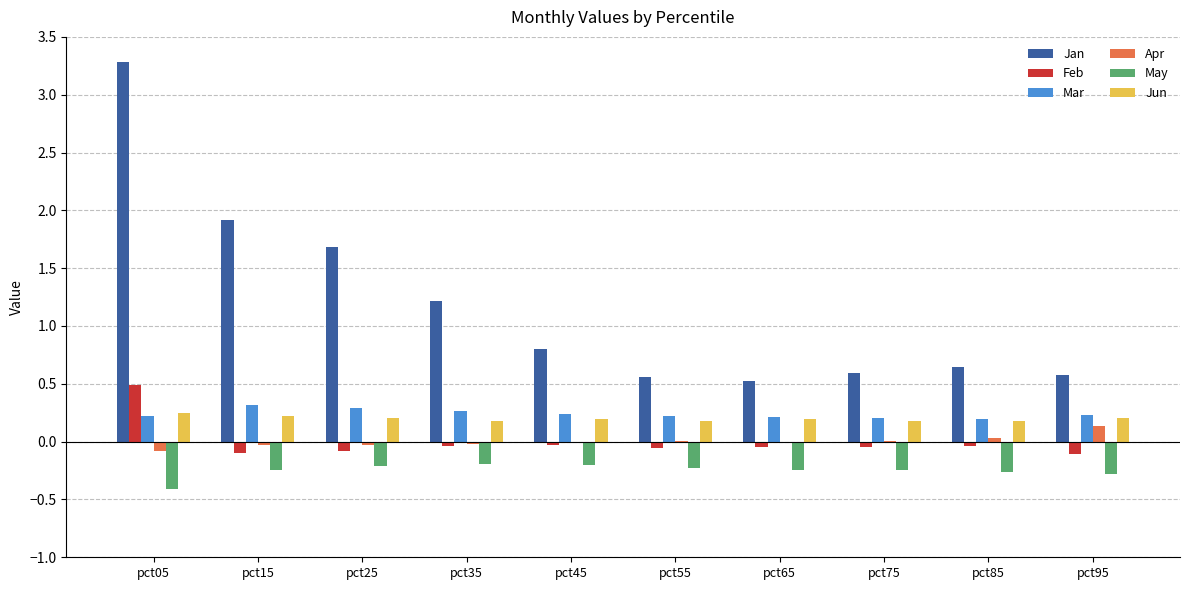

Which series has the largest total across all categories?

Jan